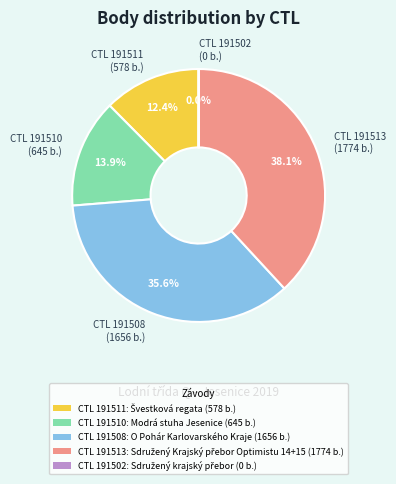

Which has a higher value, CTL 191510: Modrá stuha Jesenice (645 b.) or CTL 191508: O Pohár Karlovarského Kraje (1656 b.)?

CTL 191508: O Pohár Karlovarského Kraje (1656 b.)